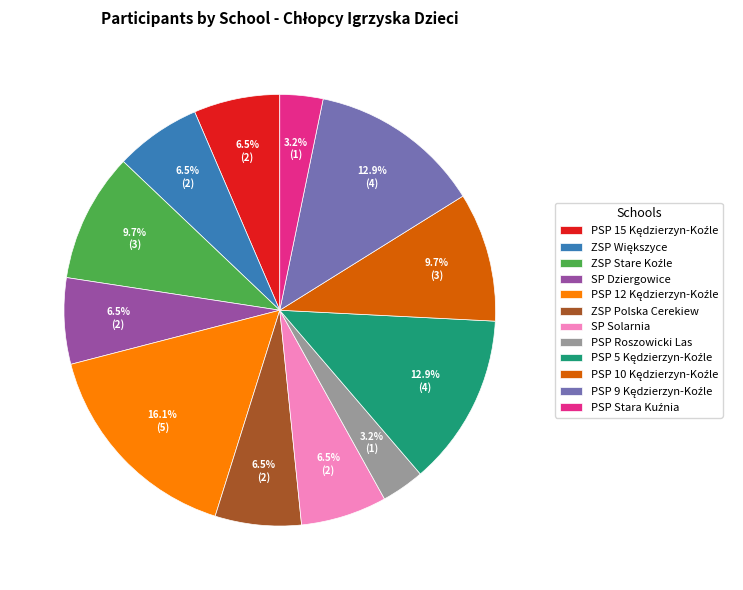

Approximately how many times larger is the value at SP Dziergowice compared to SP Solarnia?

1.0